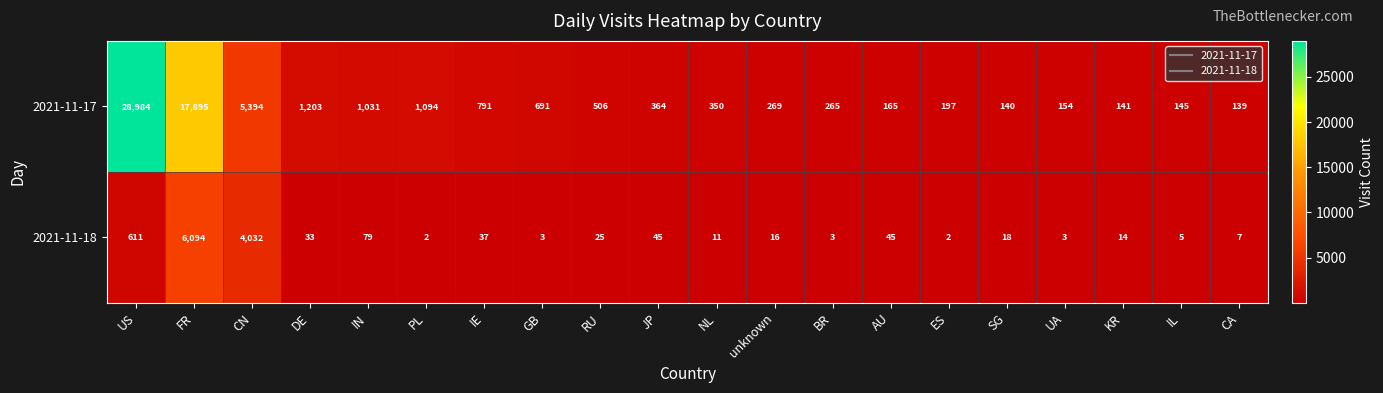

What is the difference between the second highest and second lowest values in the 2021-11-18 series?

4030